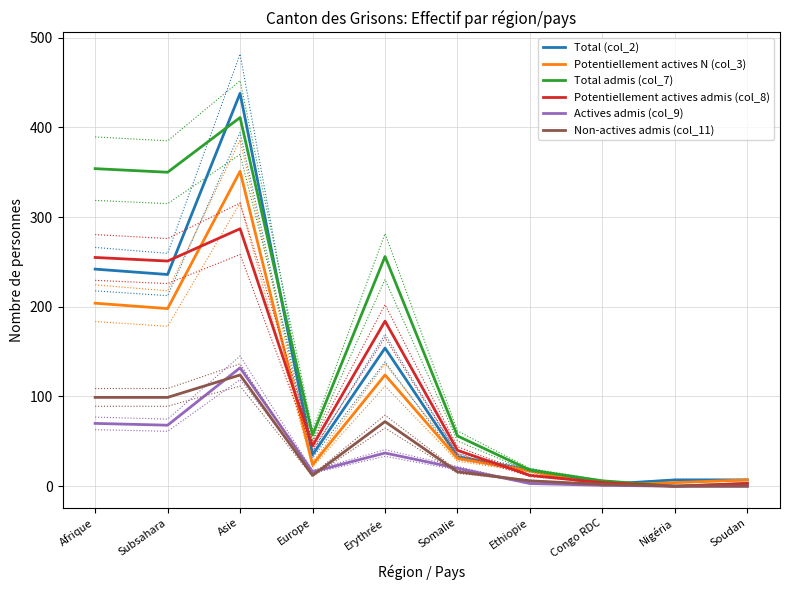

Reading left to right, transcribe all the data shown in this chart.

Total (col_2): Afrique=242	Subsahara=236	Asie=438	Europe=35	Erythrée=154	Somalie=33	Ethiopie=18	Congo RDC=2	Nigéria=7	Soudan=7
Potentiellement actives N (col_3): Afrique=204	Subsahara=198	Asie=351	Europe=24	Erythrée=124	Somalie=31	Ethiopie=17	Congo RDC=1	Nigéria=4	Soudan=7
Total admis (col_7): Afrique=354	Subsahara=350	Asie=411	Europe=57	Erythrée=256	Somalie=56	Ethiopie=18	Congo RDC=6	Nigéria=0	Soudan=3
Potentiellement actives admis (col_8): Afrique=255	Subsahara=251	Asie=287	Europe=45	Erythrée=184	Somalie=40	Ethiopie=12	Congo RDC=4	Nigéria=0	Soudan=3
Actives admis (col_9): Afrique=70	Subsahara=68	Asie=132	Europe=16	Erythrée=37	Somalie=20	Ethiopie=3	Congo RDC=1	Nigéria=0	Soudan=0
Non-actives admis (col_11): Afrique=99	Subsahara=99	Asie=124	Europe=12	Erythrée=72	Somalie=16	Ethiopie=6	Congo RDC=2	Nigéria=0	Soudan=0